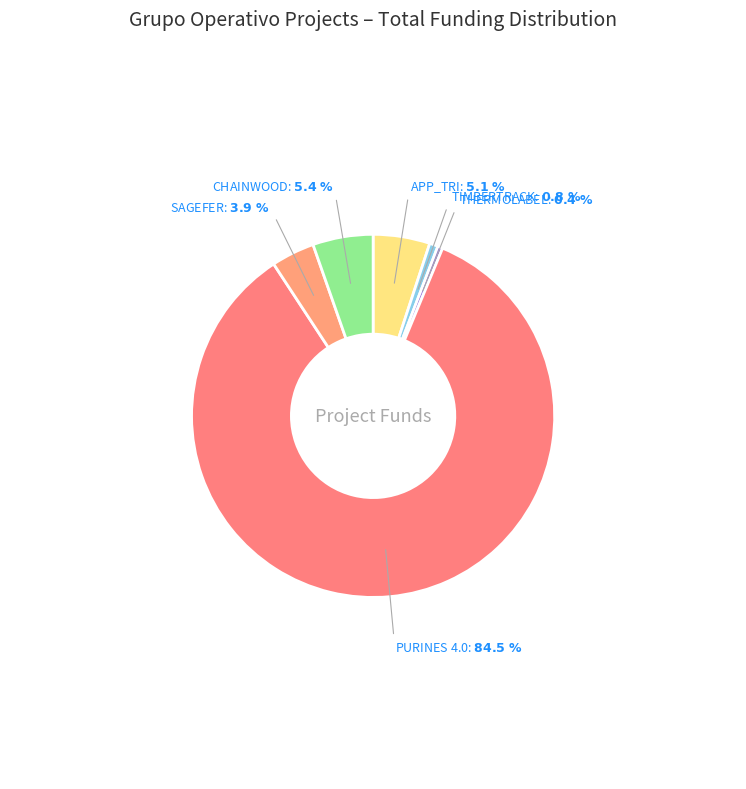

How many segments does this pie chart have?

6